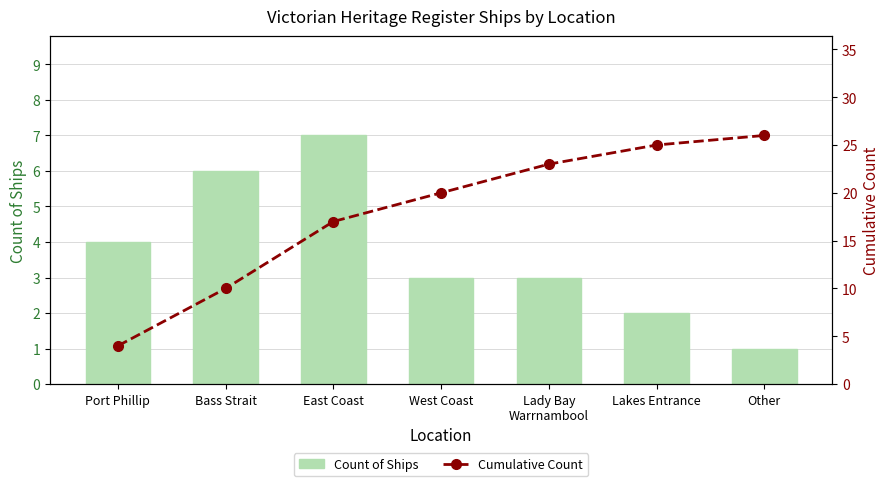

The Count of Ships series shows 2 at Lakes Entrance. True or false?

True